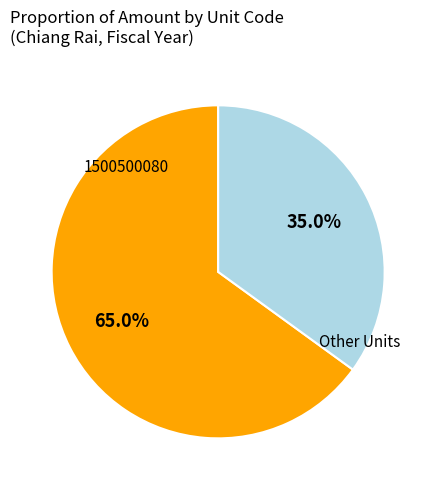

How many slices are in this pie chart?

2